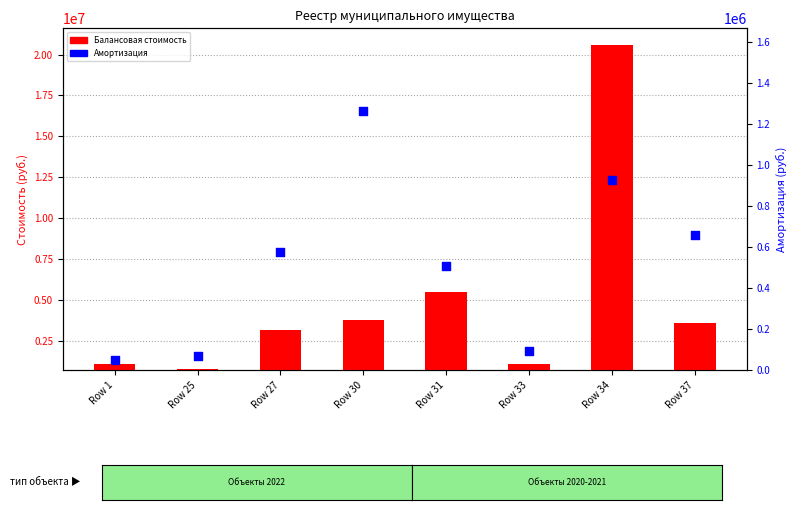

What are all the series names shown in the legend?

Балансовая стоимость, Амортизация